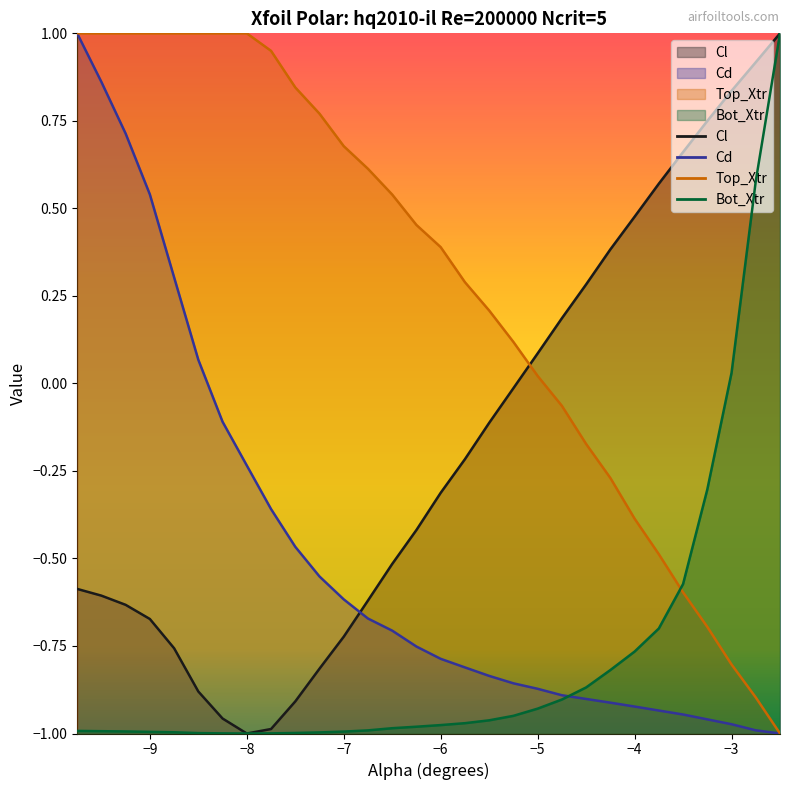

Which series changed the most between −7 and −3?

Cl